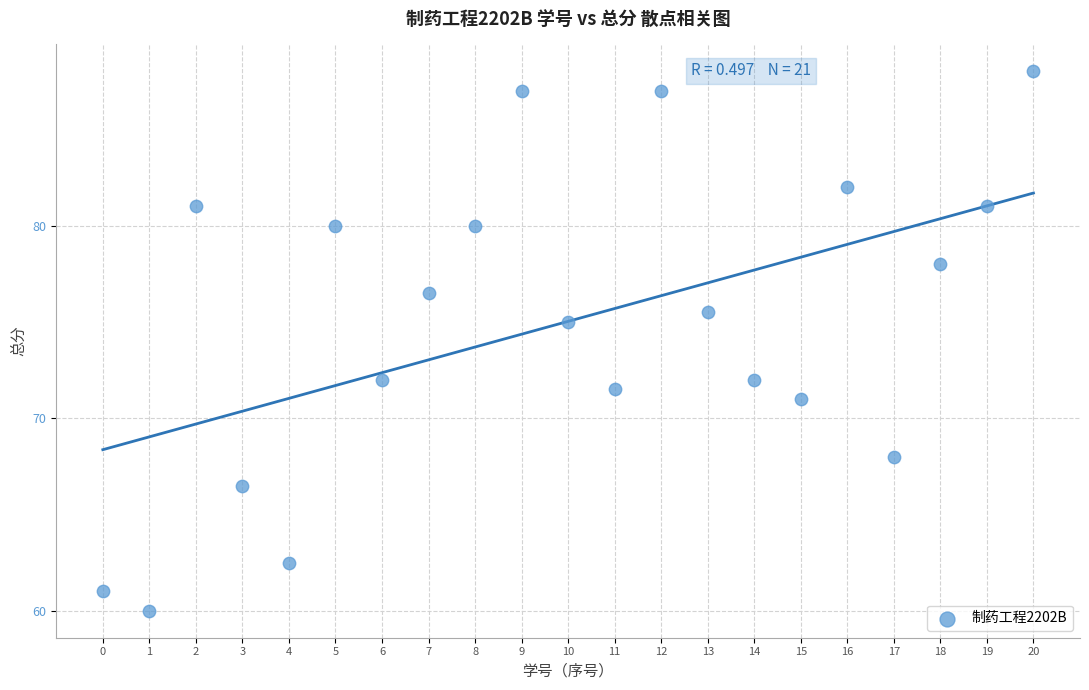

What Y value in the scatter plot is closest to 74?

75.0